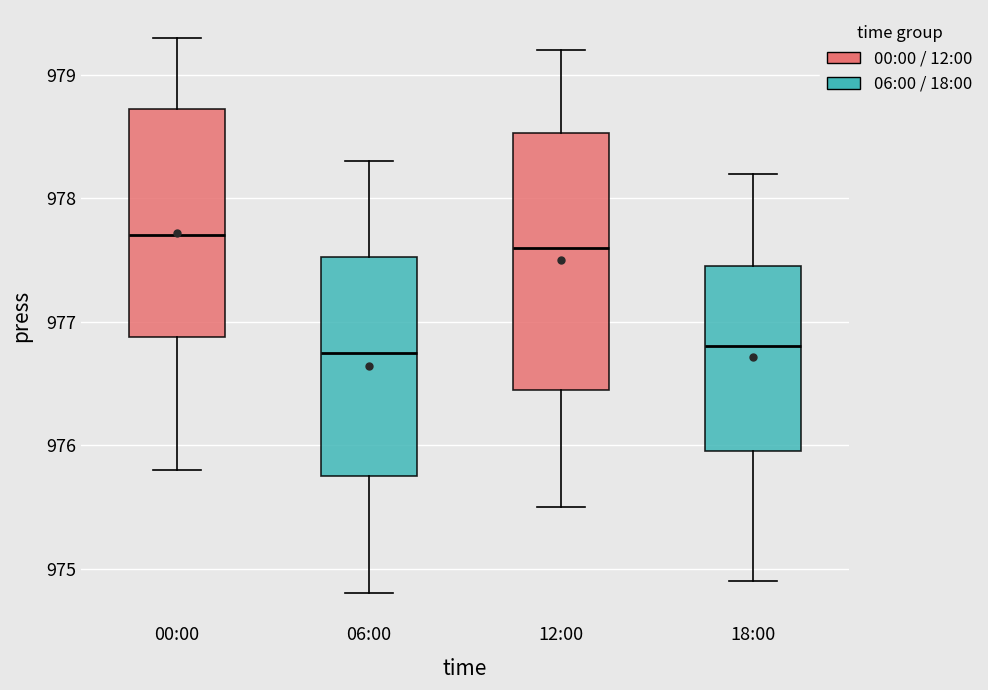

Where is the lower edge of the box for 12:00 on the y-axis? The values are not printed on the chart, so give them approximately, as read against the axis.

976.5